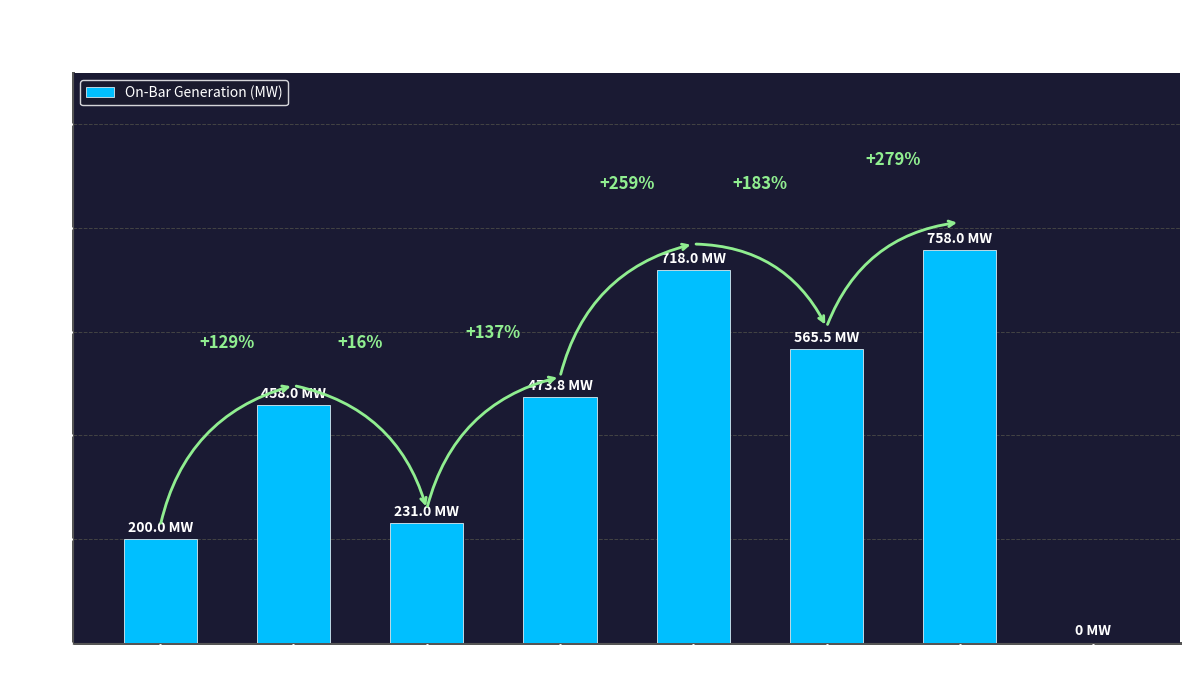

Are the bars horizontal?

No